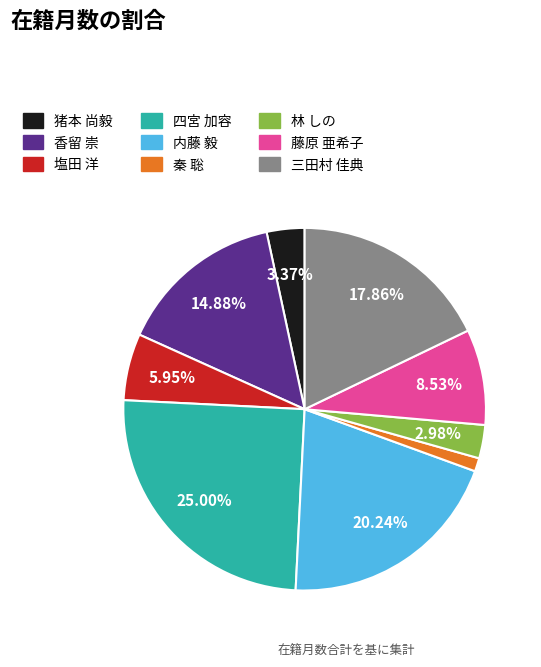

What is the total percentage of 塩田 洋 and 香留 崇?

20.8%